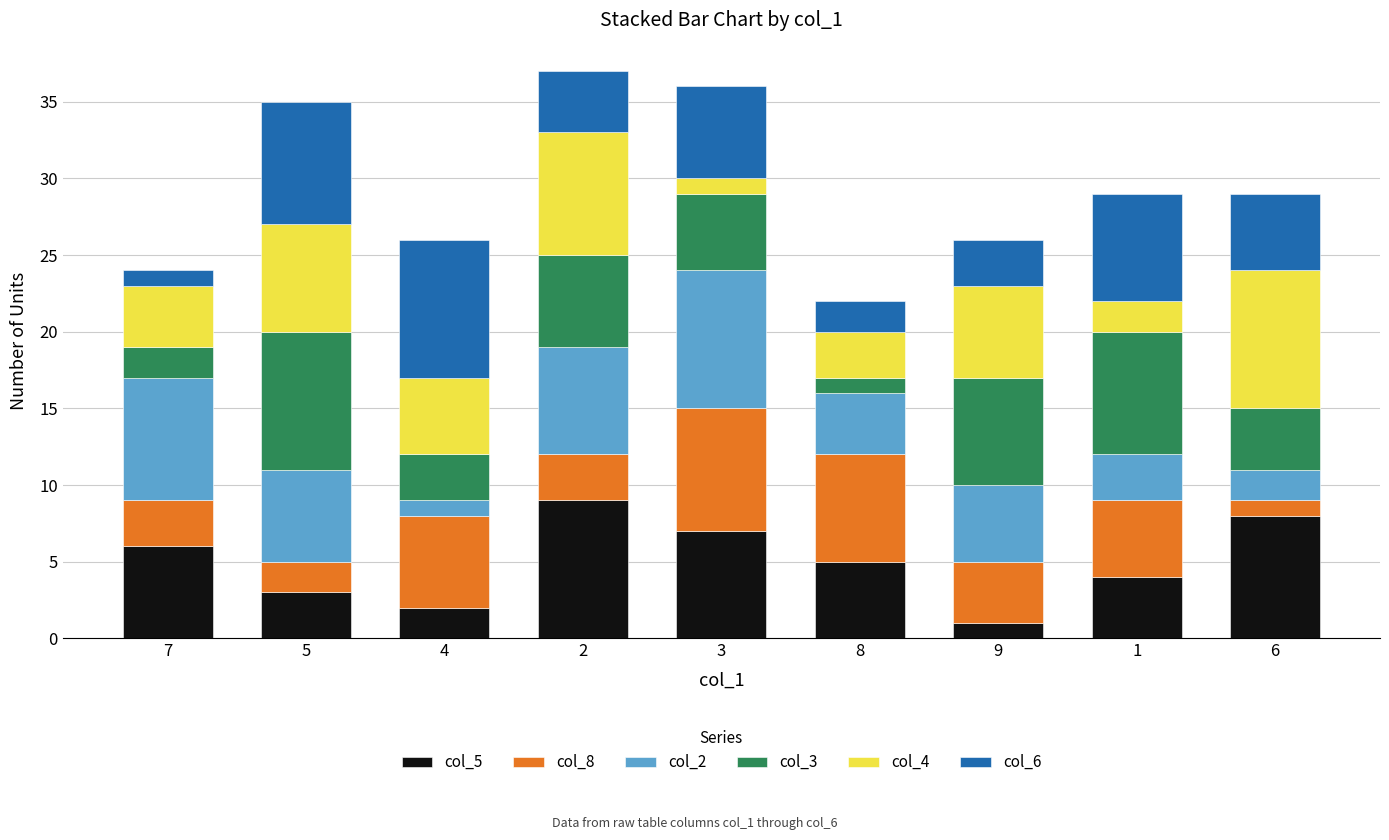

The col_5 series shows 9 at 2. True or false?

True